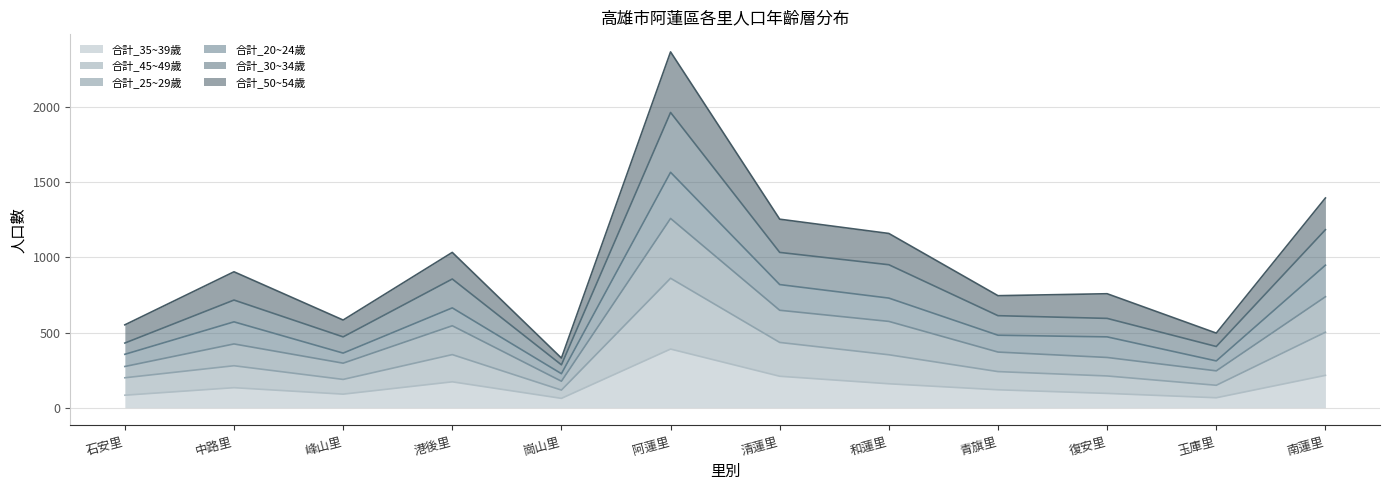

Which series has the widest spread of values?

合計_30~34歲